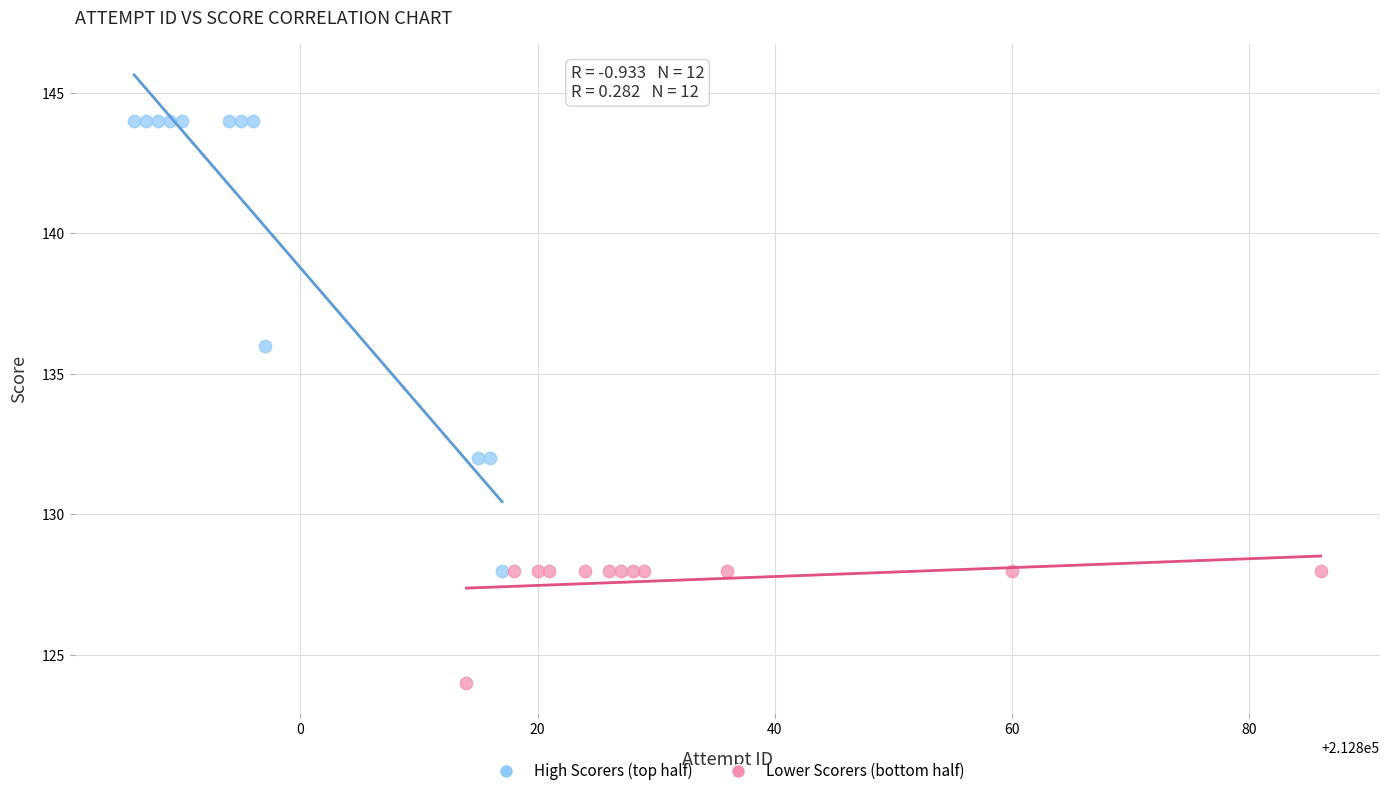

Which series has the widest spread of Y values?

High Scorers (top half)